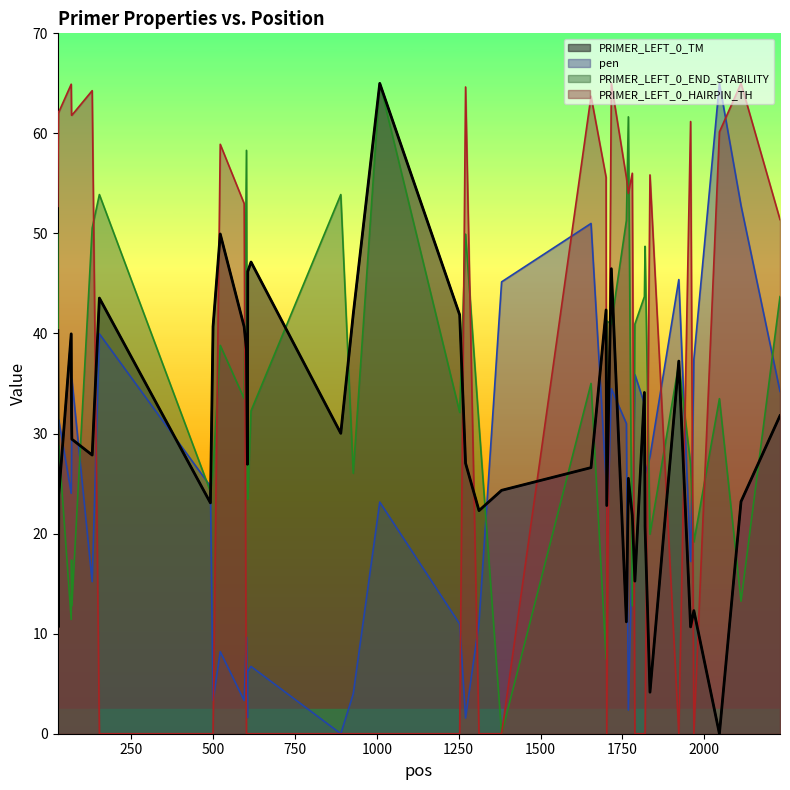

Which has a higher value, 2231 or 1762?

2231